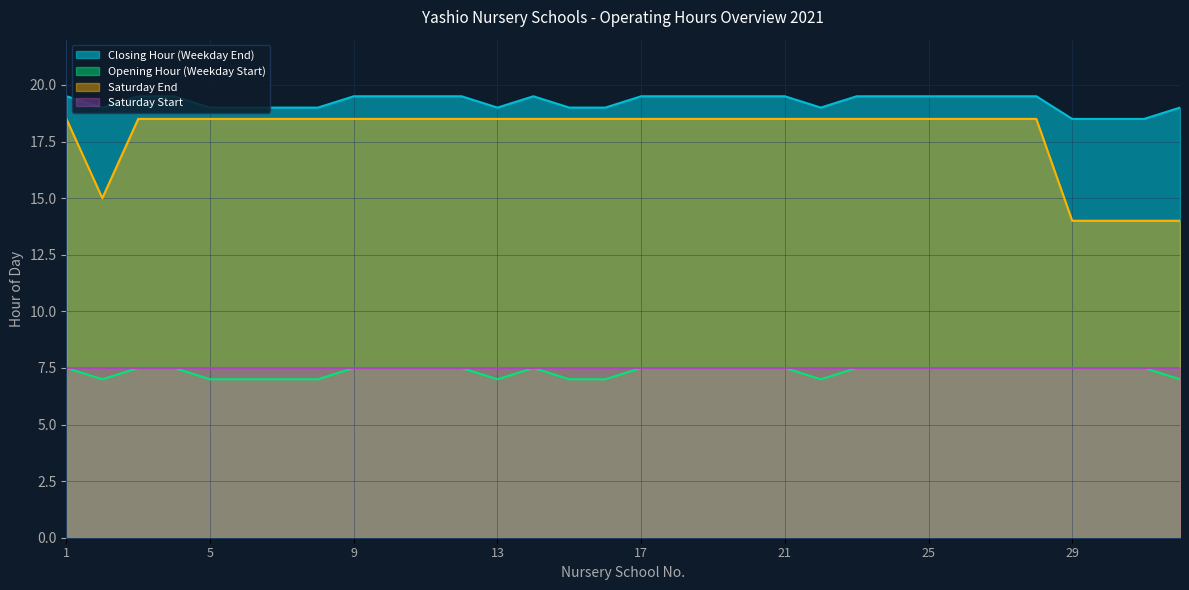

What is the value of the Saturday End point at the 24th from the left?

18.5